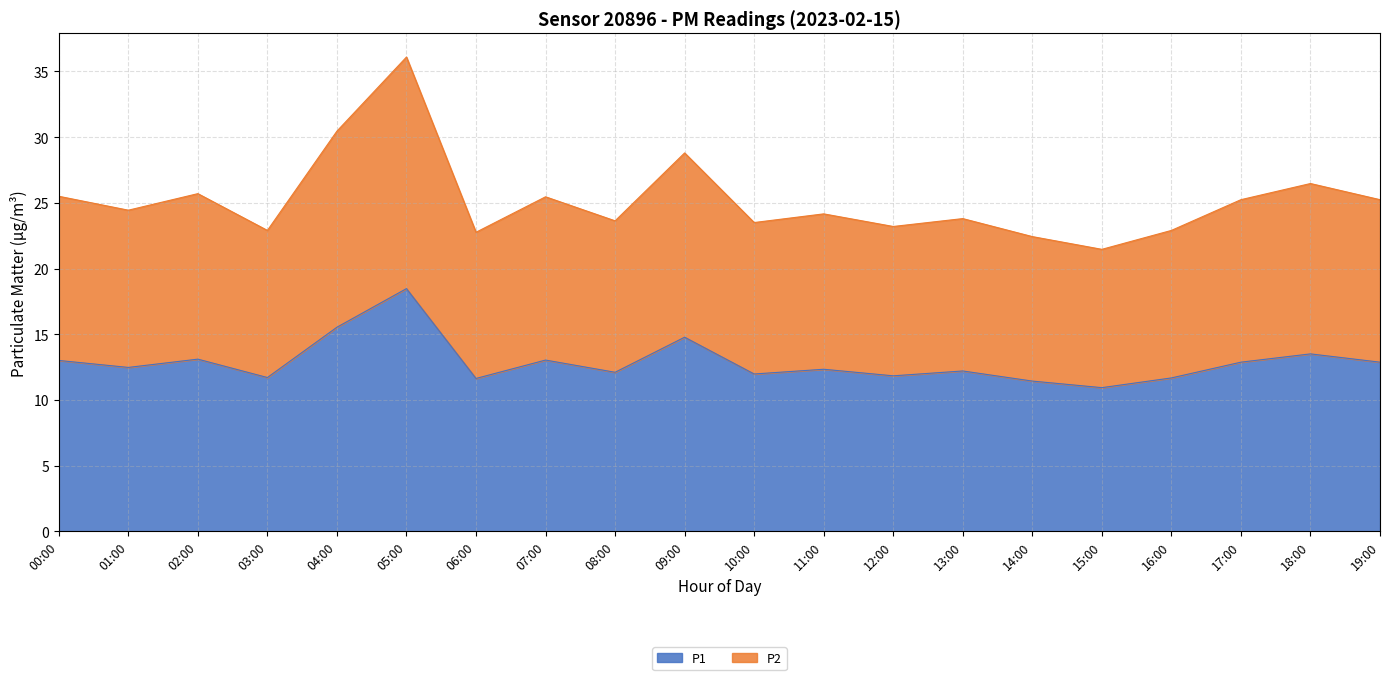

What is the total value across all series at 18:00?

26.5